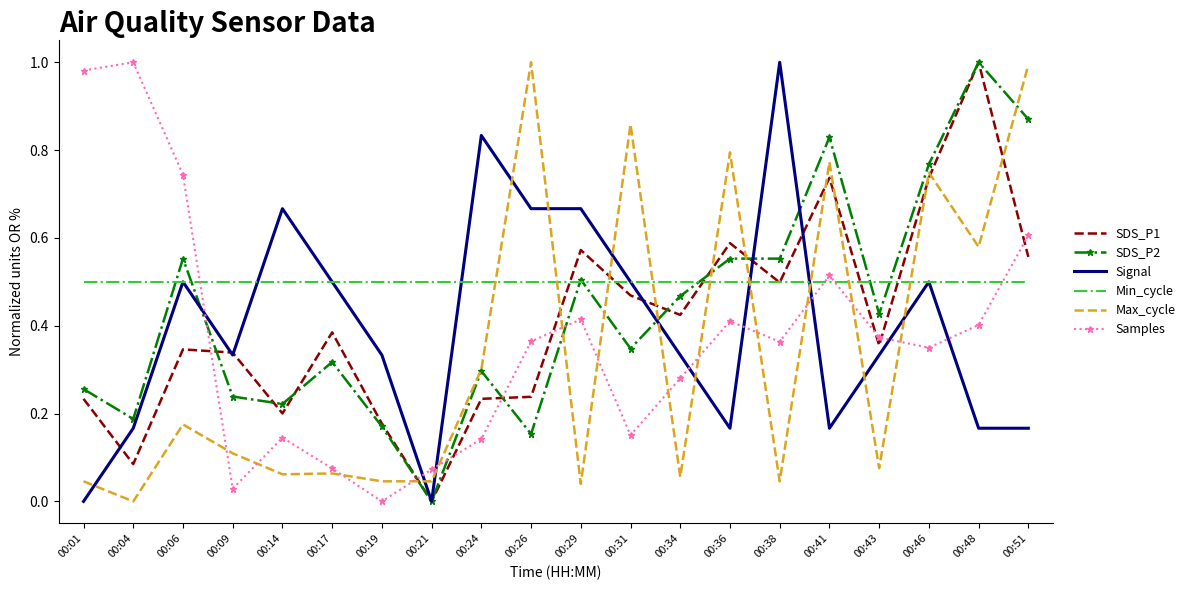

Is the value of SDS_P2 at 00:31 greater than the value of Min_cycle at 00:06?

No